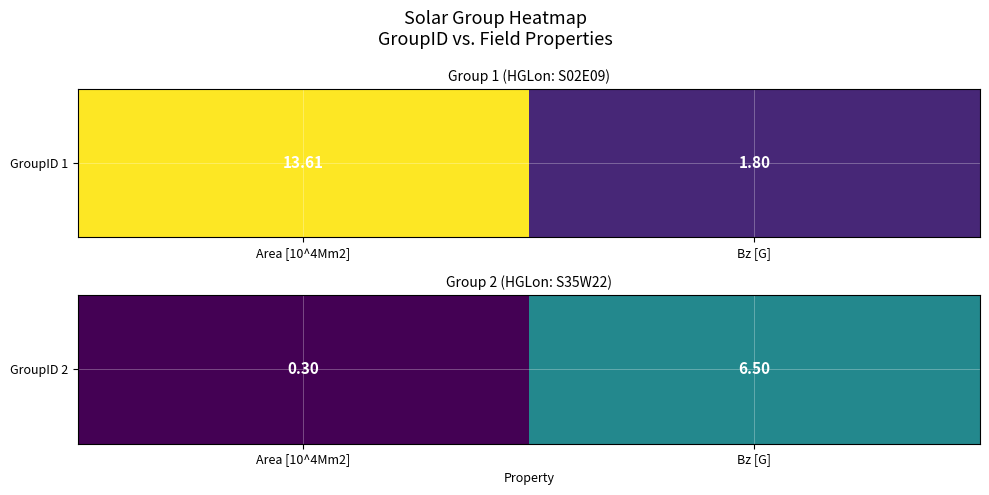

Which has a higher value, Area [10^4Mm2] or Bz [G]?

Bz [G]